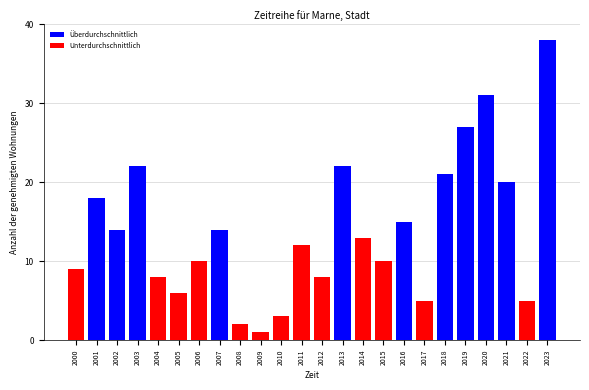

Reading left to right, list all the values displayed in this chart.

9	18	14	22	8	6	10	14	2	1	3	12	8	22	13	10	15	5	21	27	31	20	5	38